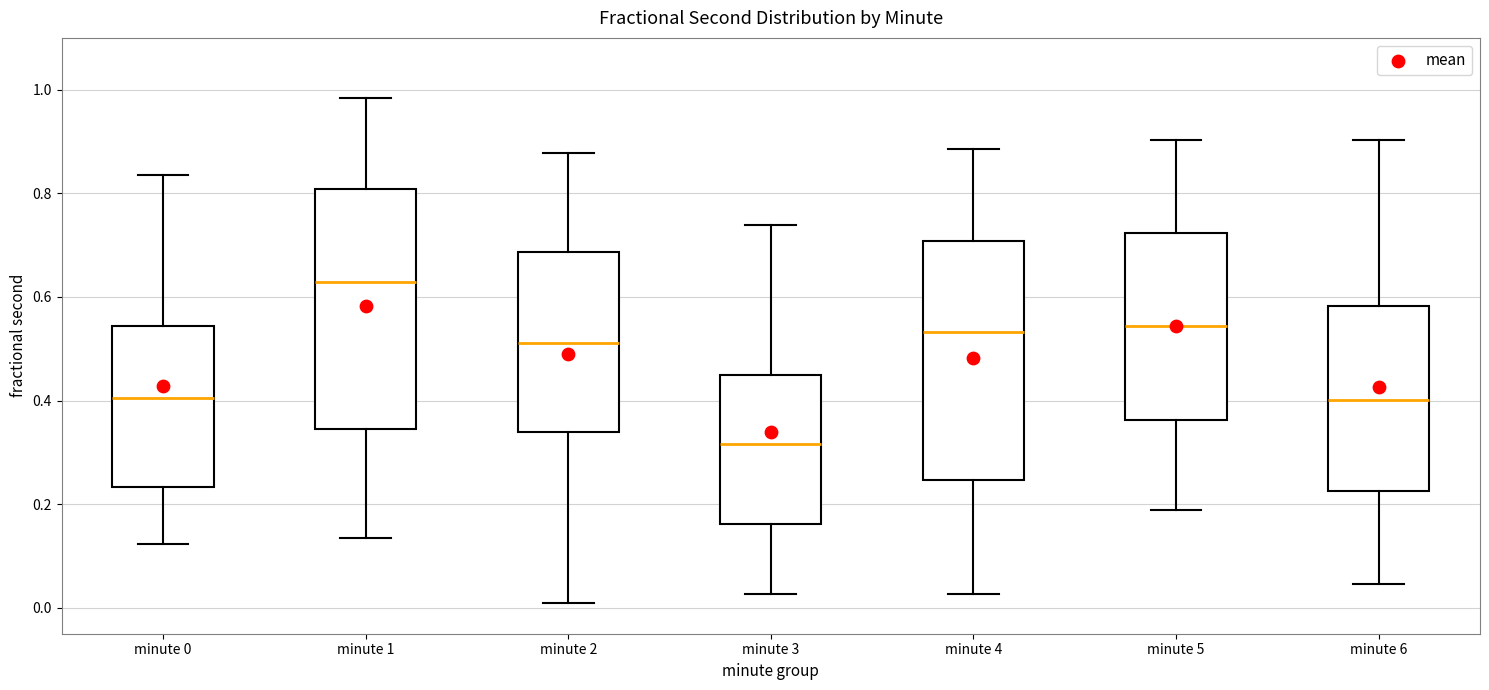

Which box's median line is the lowest?

minute 3